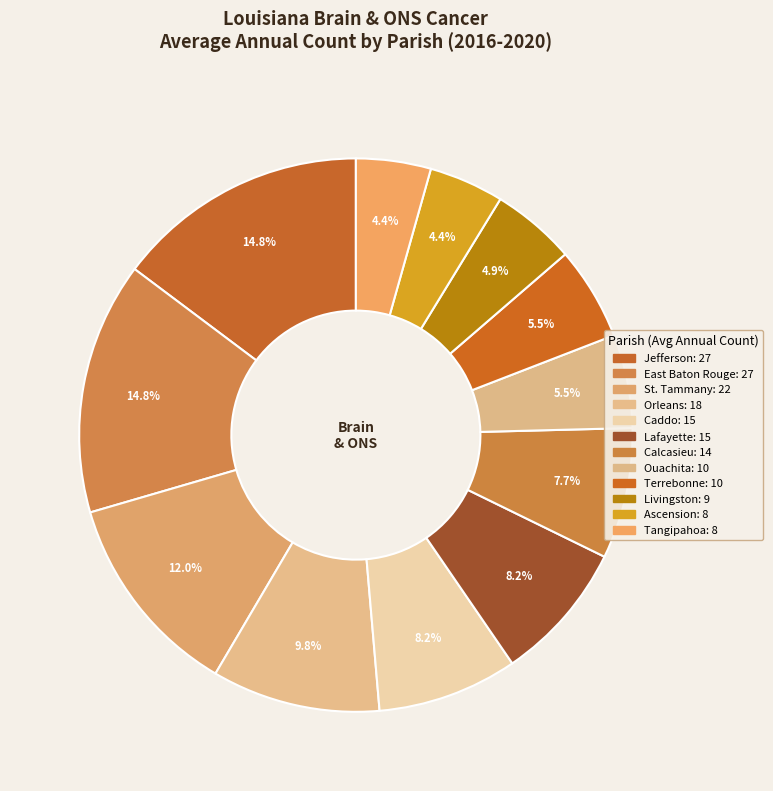

Is there any slice that represents more than half of the pie?

No